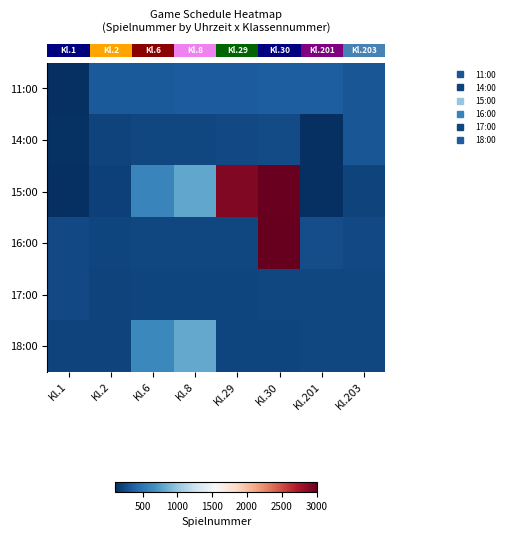

What is the total value across all series at Kl.29?

4180